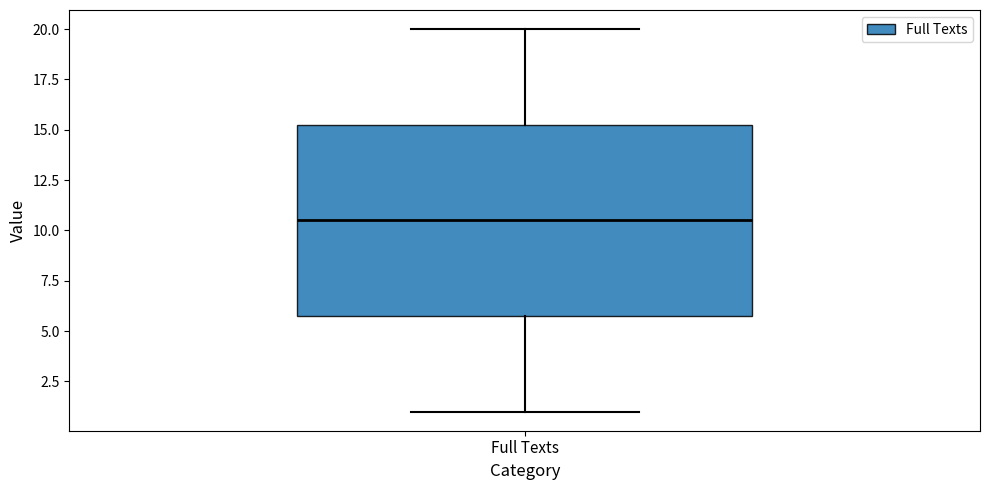

Where does the upper whisker of the box for Full Texts end on the y-axis? The values are not printed on the chart, so give them approximately, as read against the axis.

20.0